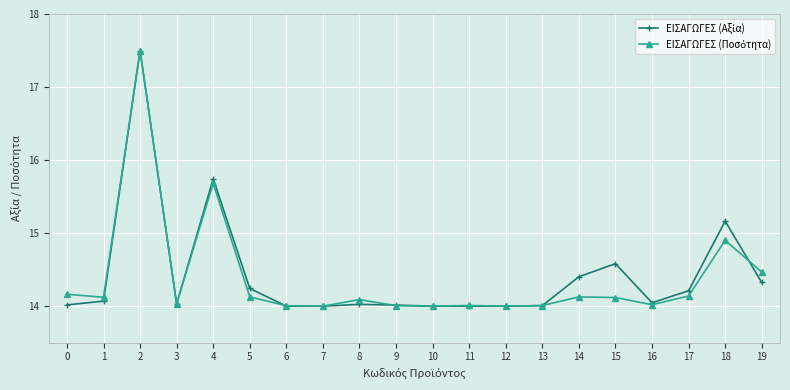

What is the total value across all series at 13?

28.0